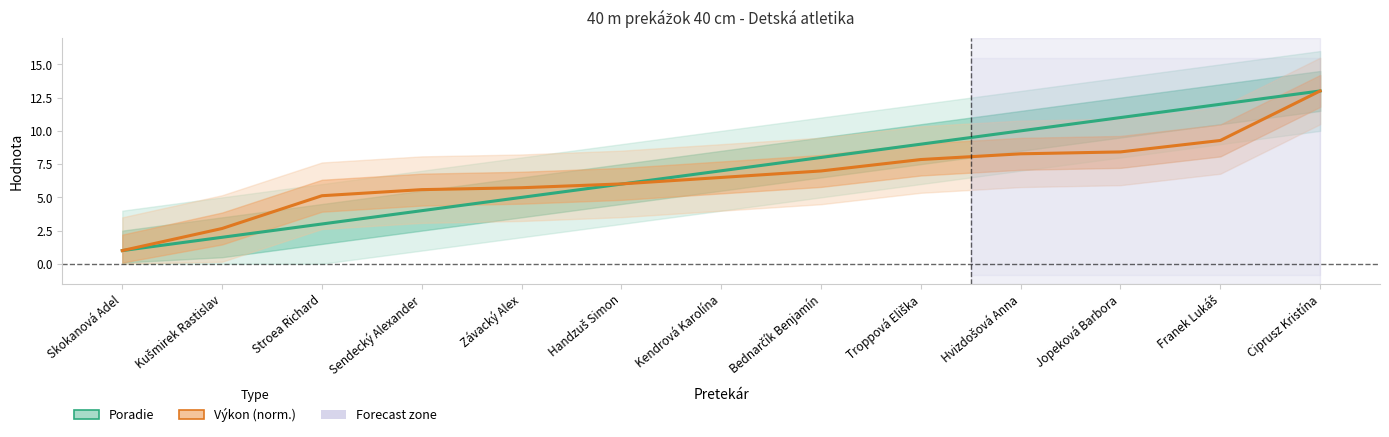

List the labels in order of Výkon (norm.) value, largest first.

Ciprusz Kristína, Franek Lukáš, Jopeková Barbora, Hvizdošová Anna, Troppová Eliška, Bednarčík Benjamín, Kendrová Karolína, Handzuš Simon, Závacký Alex, Sendecký Alexander, Stroea Richard, Kušmirek Rastislav, Skokanová Adel